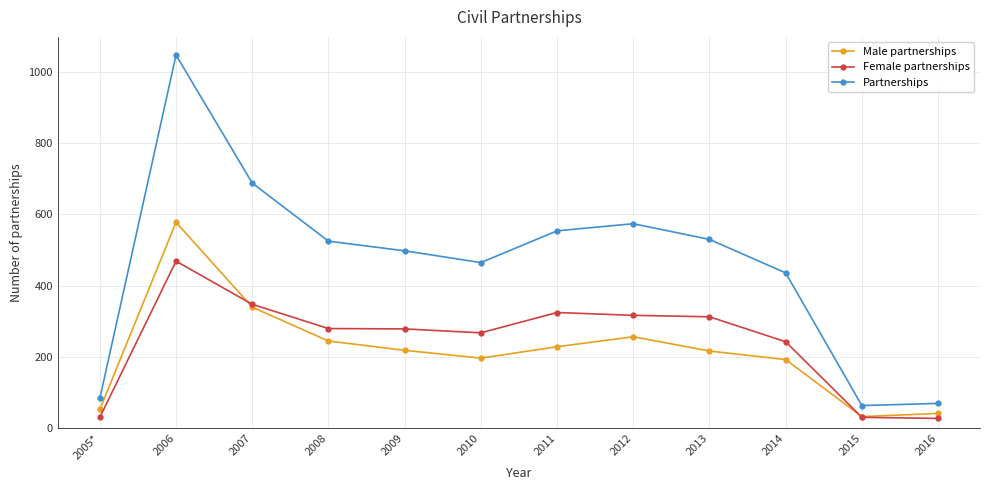

What is the label of the 4th point from the right?

2013